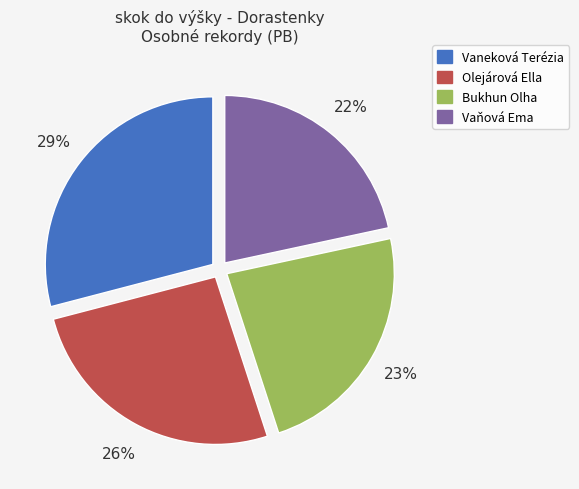

Is it true that Vaňová Ema is 11% of the pie?

False